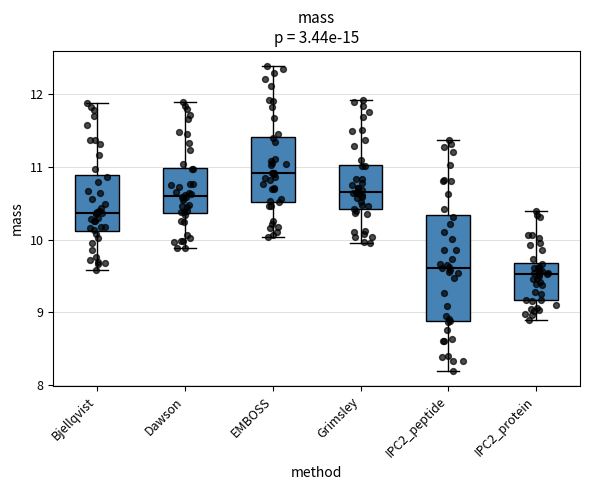

Reading left to right, transcribe this box plot: for each box, give where its median line is, the range the box spans, and where its two whiskers end, as read against the y-axis. The values are not printed on the chart, so give them approximately, as read against the axis.

Bjellqvist: median 10.4, box 10.1 to 10.9, whiskers 9.6 to 11.9
Dawson: median 10.6, box 10.4 to 11.0, whiskers 9.9 to 11.9
EMBOSS: median 10.9, box 10.5 to 11.4, whiskers 10.0 to 12.4
Grimsley: median 10.7, box 10.4 to 11.0, whiskers 10.0 to 11.9
IPC2_peptide: median 9.6, box 8.9 to 10.3, whiskers 8.2 to 11.4
IPC2_protein: median 9.5, box 9.2 to 9.7, whiskers 8.9 to 10.4